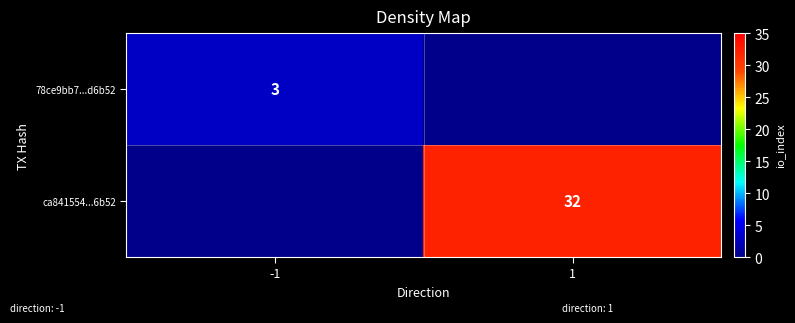

The 78ce9bb7...d6b52 series shows 3 at -1. True or false?

True